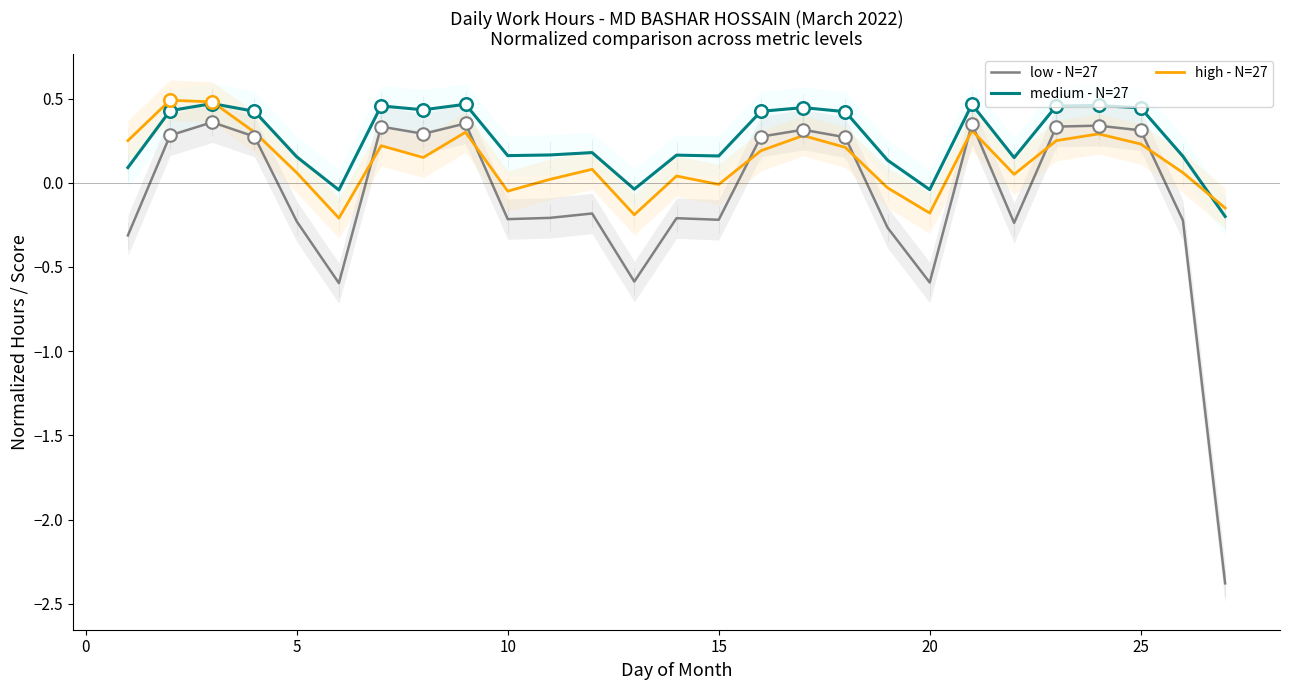

Does the chart have visible grid lines?

No